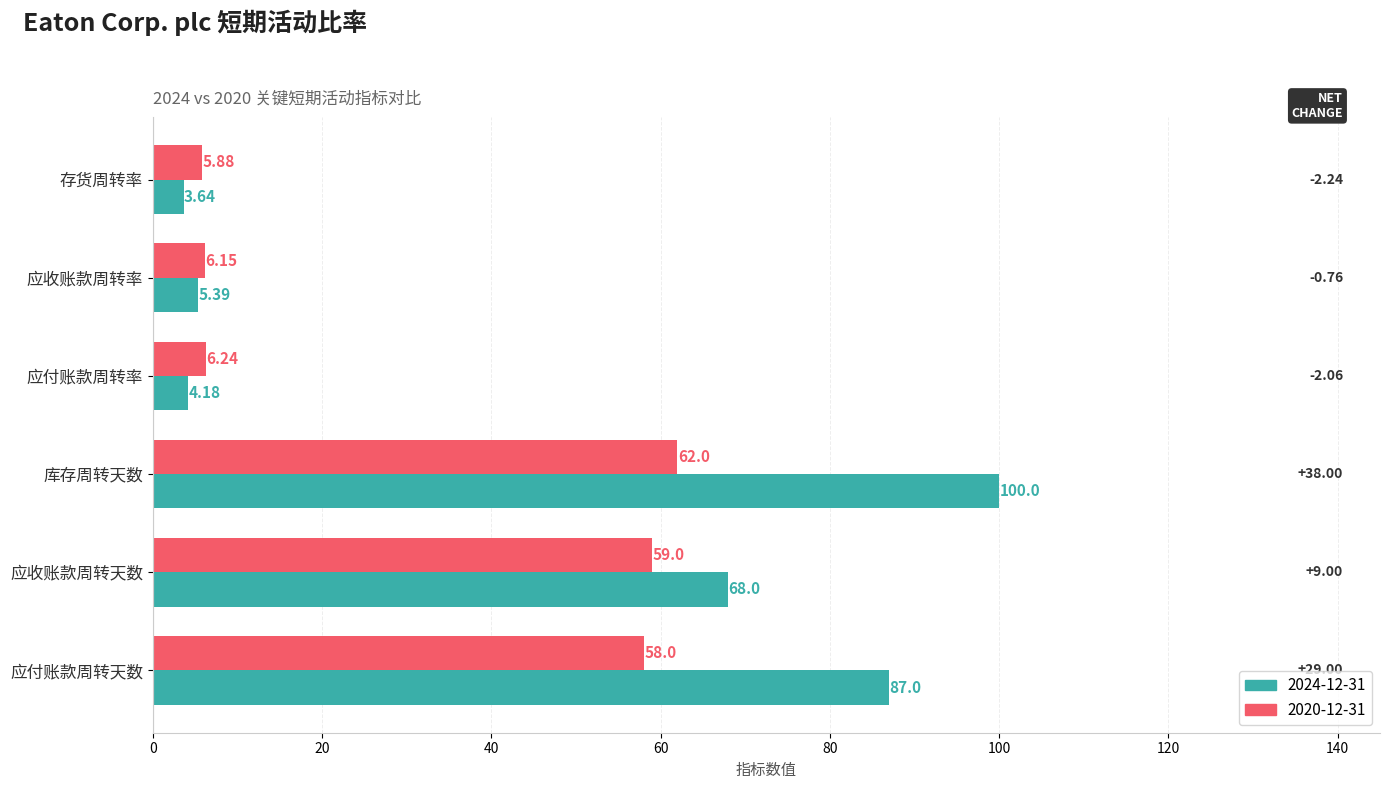

What are all the series names shown in the legend?

2024-12-31, 2020-12-31